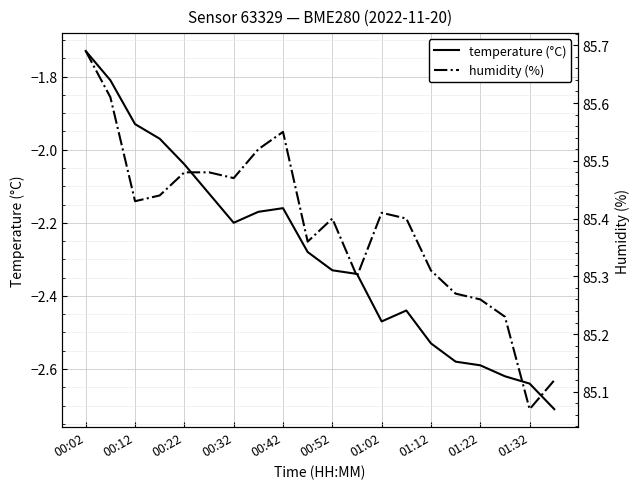

Is this an area chart (filled region under the line)?

No